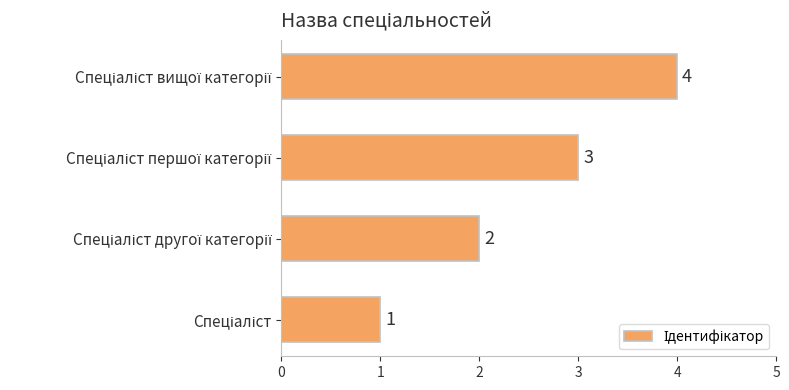

How many distinct data groups are displayed?

1